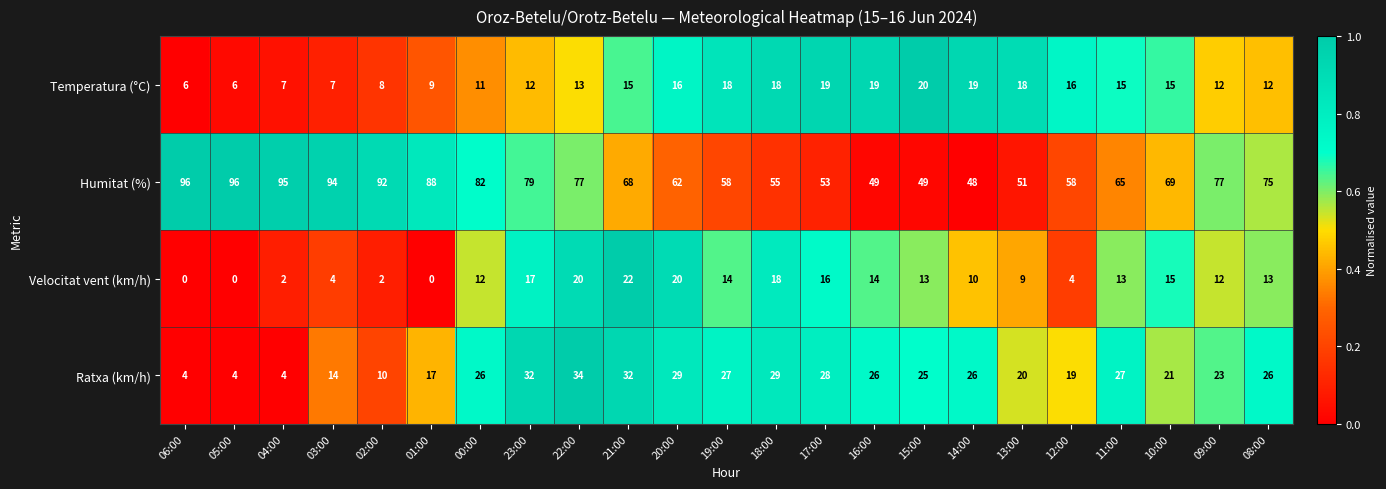

What is the average value of the Temperatura (°C) series?

14